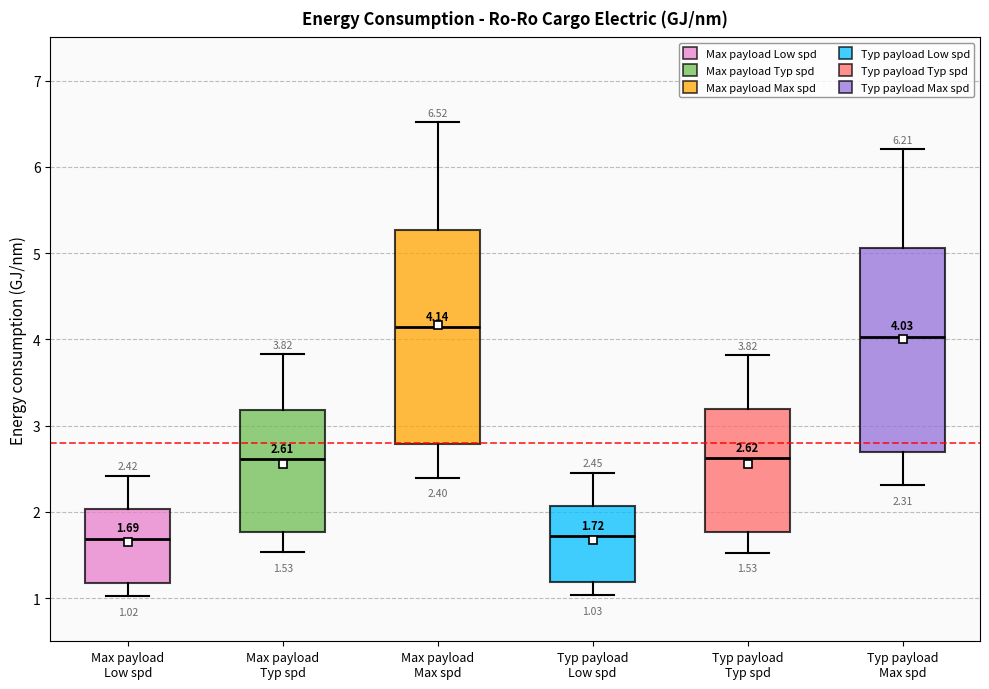

Which box is the tallest, from its lower edge to its upper edge?

Max payload Max spd